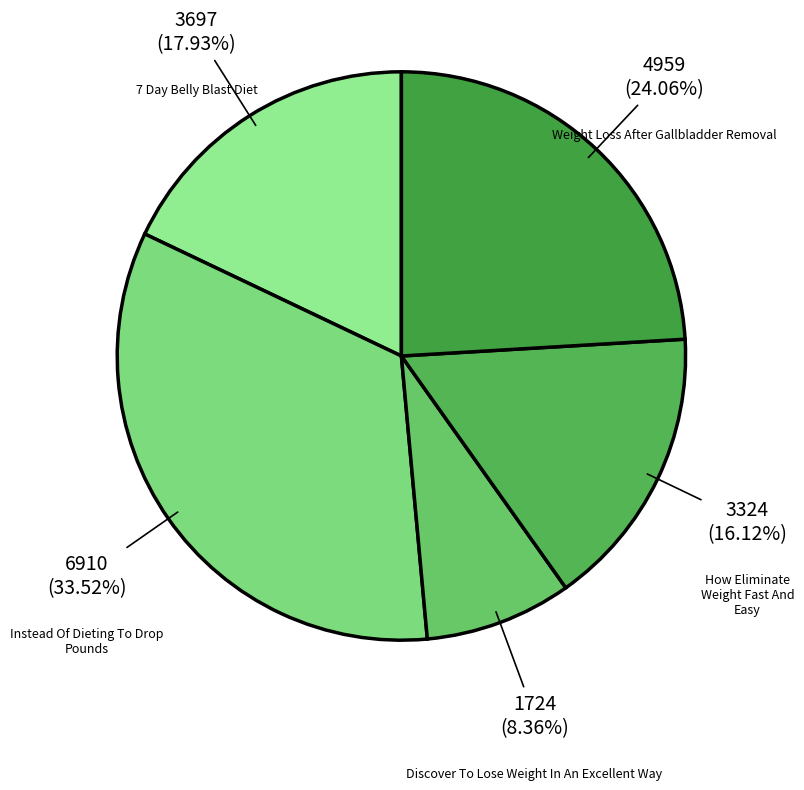

Which category has the smallest portion of the pie?

Discover To Lose Weight In An Excellent Way